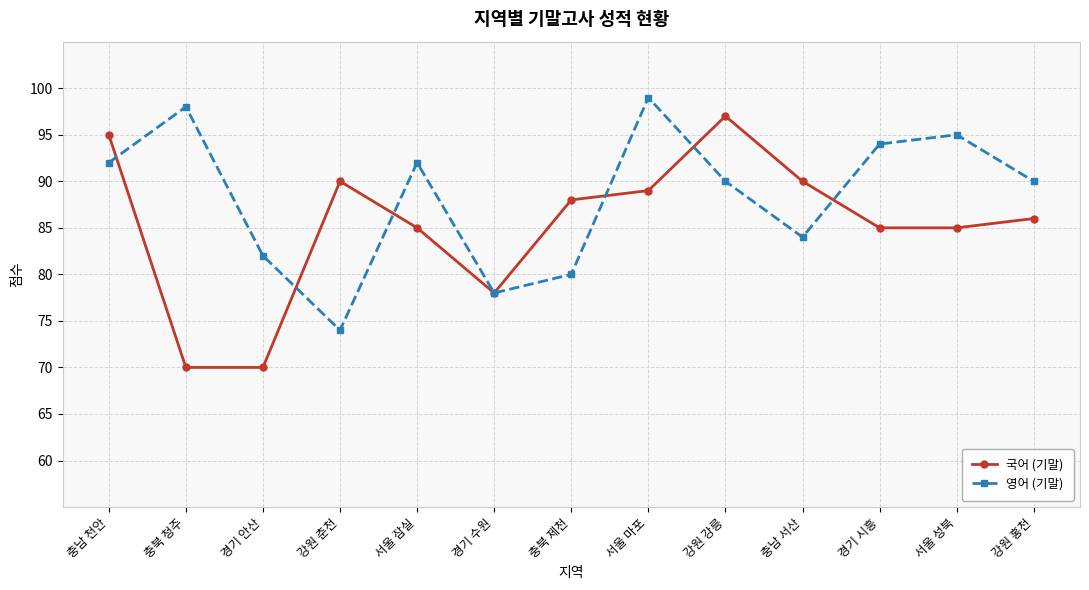

How many distinct data groups are displayed?

2